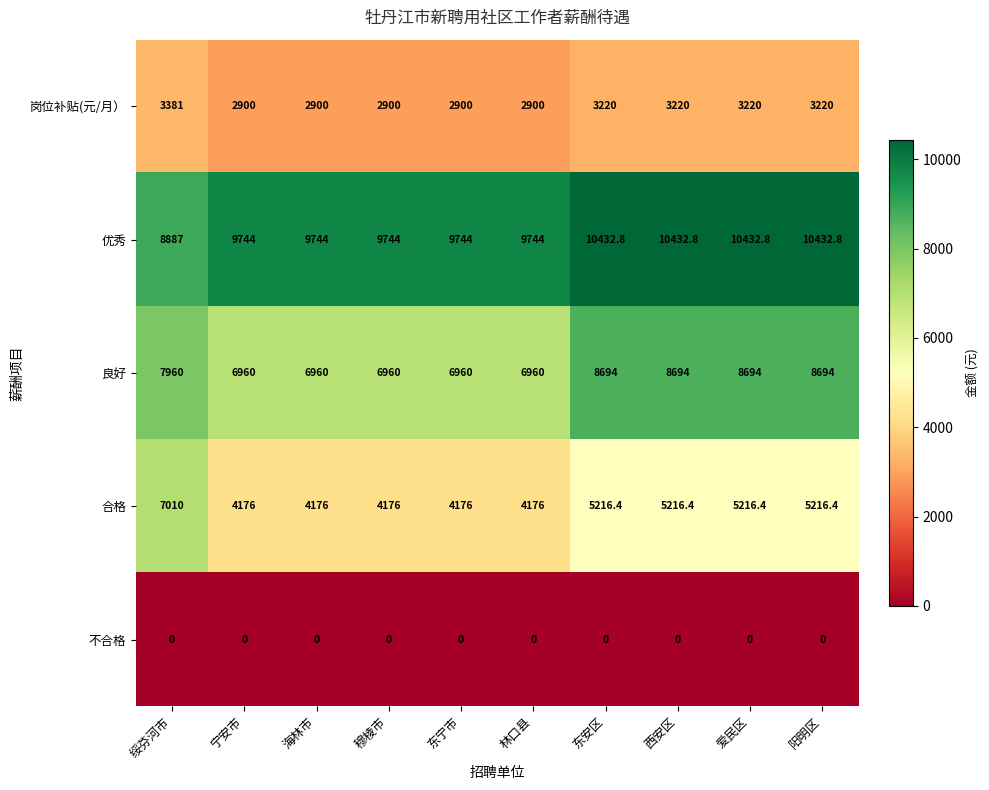

What is the difference between the second highest and second lowest values in the 岗位补贴(元/月） series?

320.0